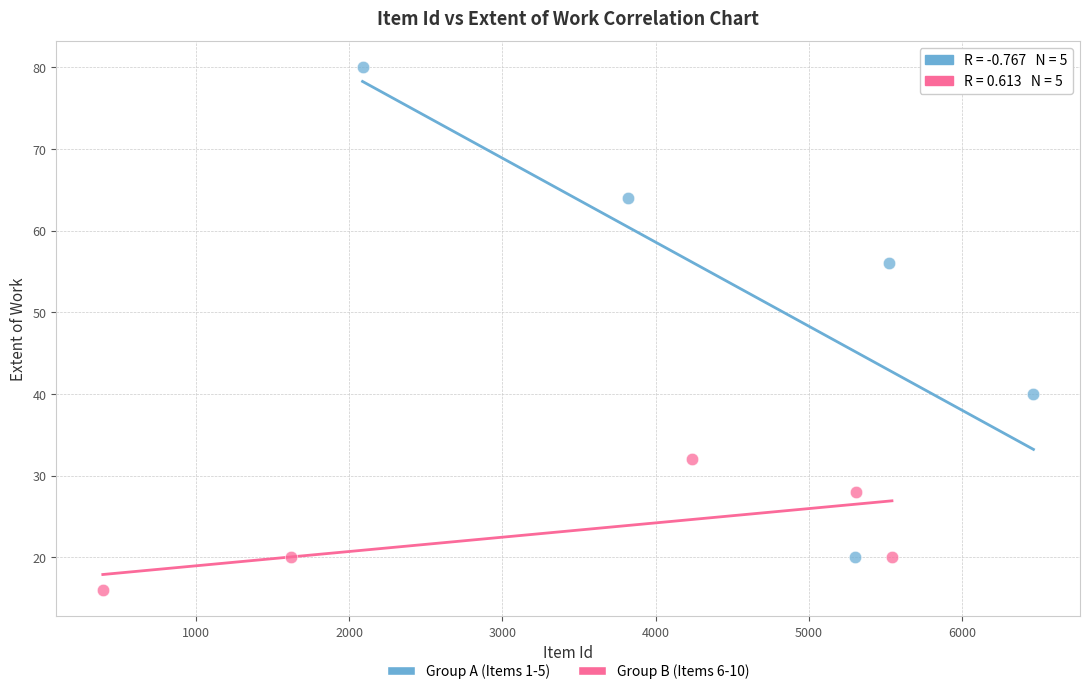

Which series has the largest Y range (max minus min)?

Group A (Items 1-5)